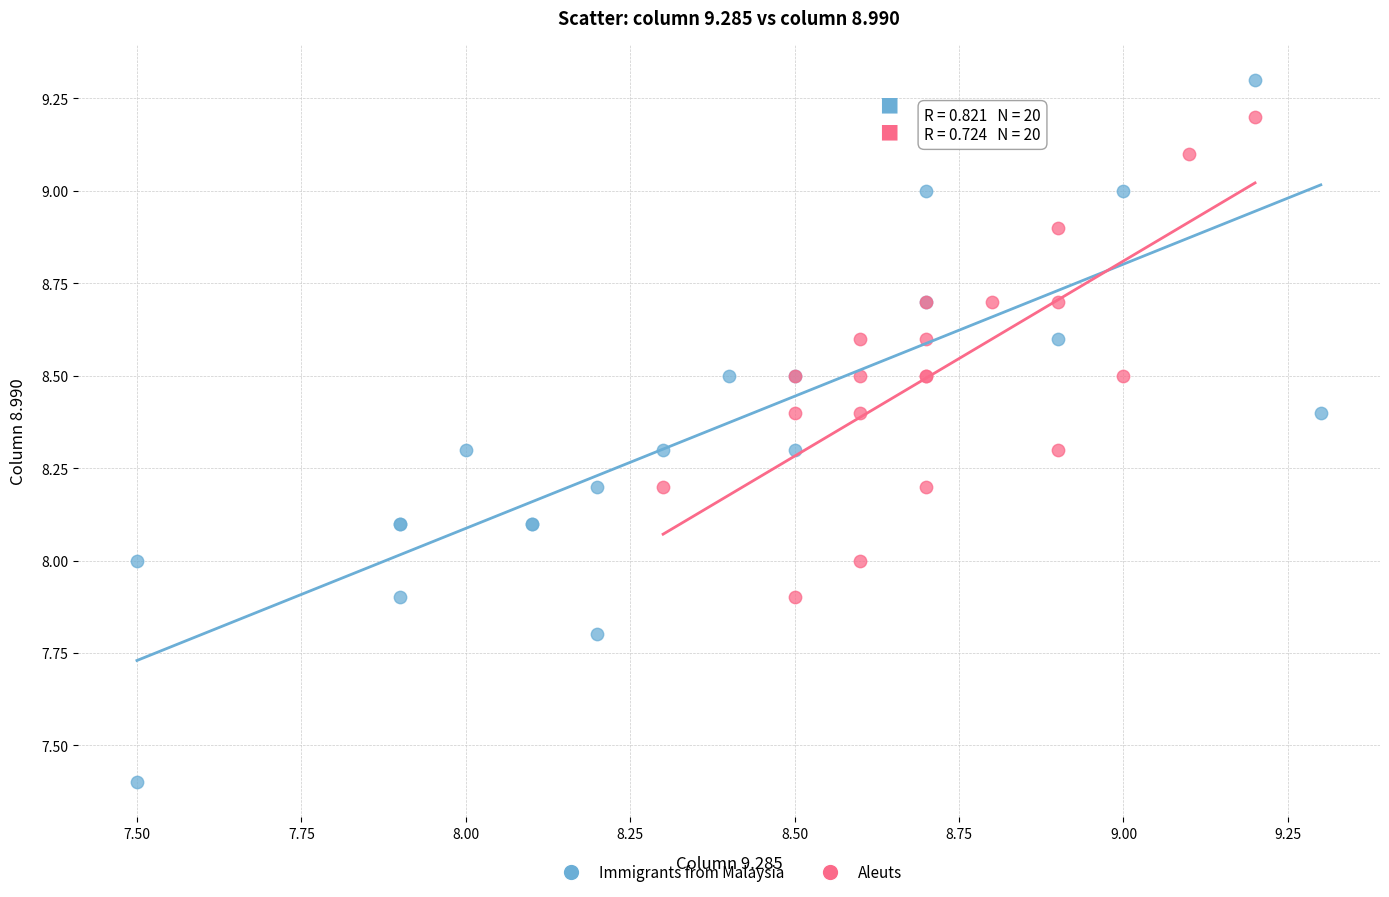

Which series reaches the maximum Y coordinate?

Immigrants from Malaysia